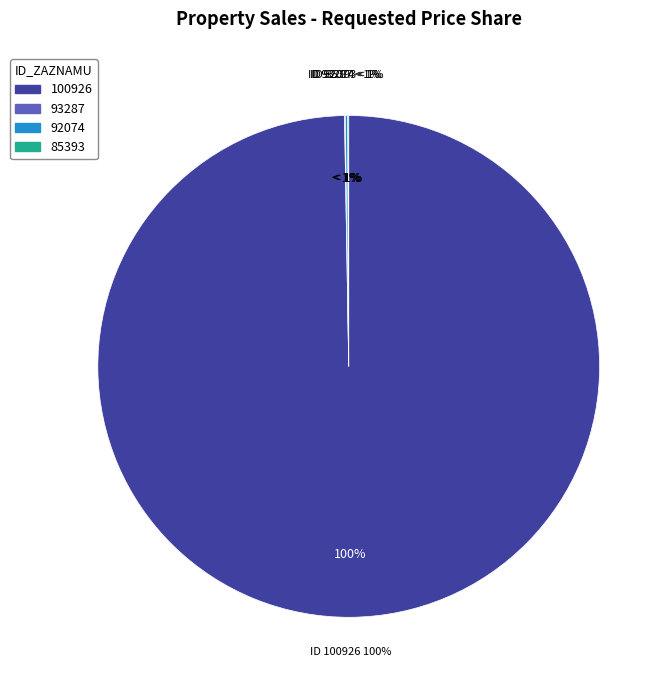

Rank the categories by value from lowest to highest.

93287, 85393, 92074, 100926